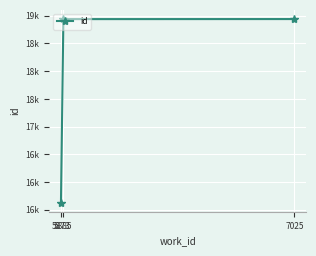

Is this an area chart (filled region under the line)?

No